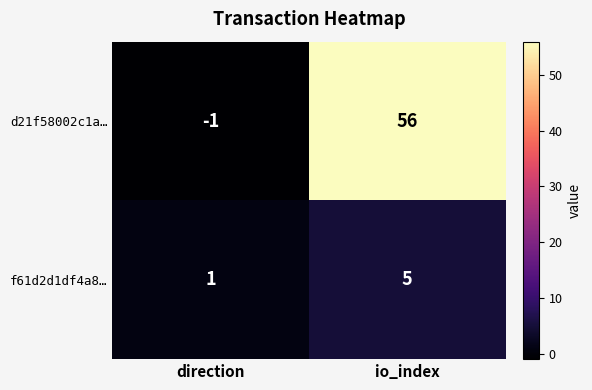

Rank the series at direction from highest to lowest value.

f61d2d1df4a8…, d21f58002c1a…